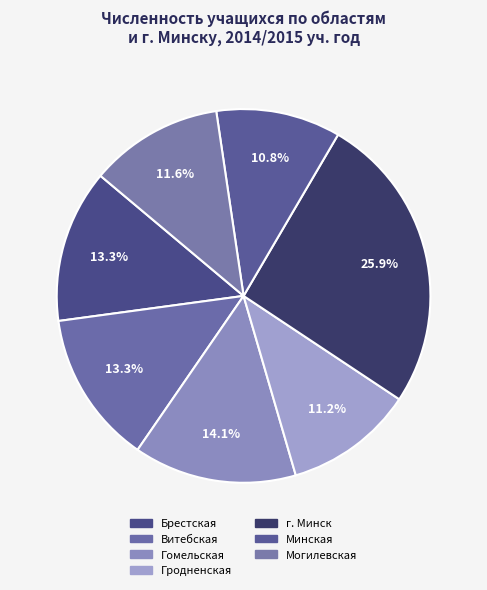

The Гродненская slice represents 11% of the pie. True or false?

True